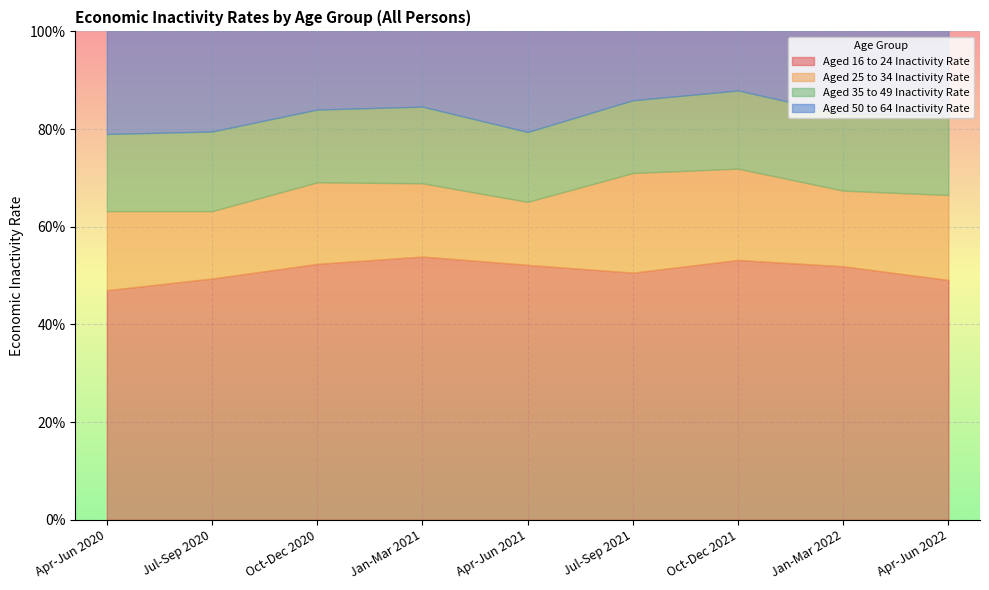

True or false: Aged 35 to 49 Inactivity Rate has a value of 0.2 at Jan-Mar 2021.

True